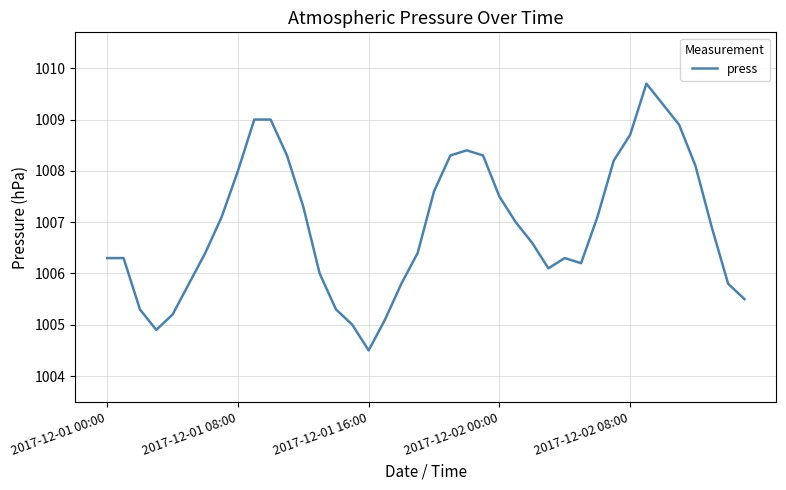

What is the greatest value displayed?

1009.7